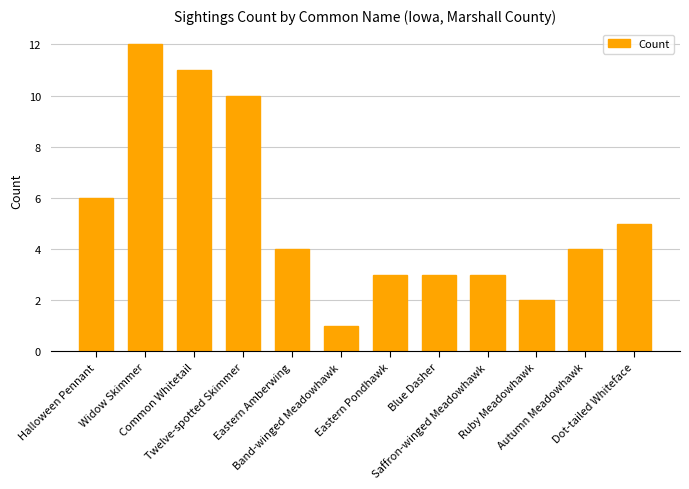

Between Autumn Meadowhawk and Dot-tailed Whiteface, which is larger?

Dot-tailed Whiteface